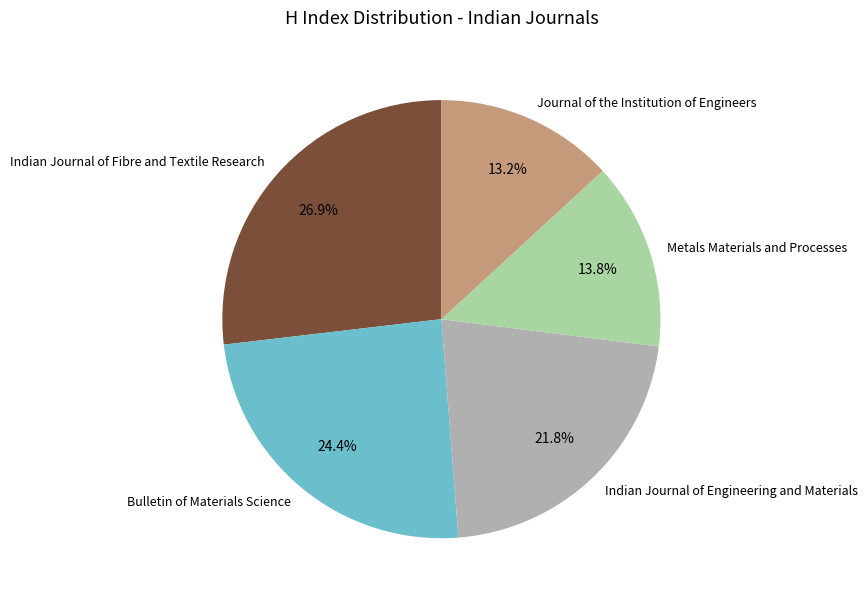

Which slice is the smallest?

Journal of the Institution of Engineers